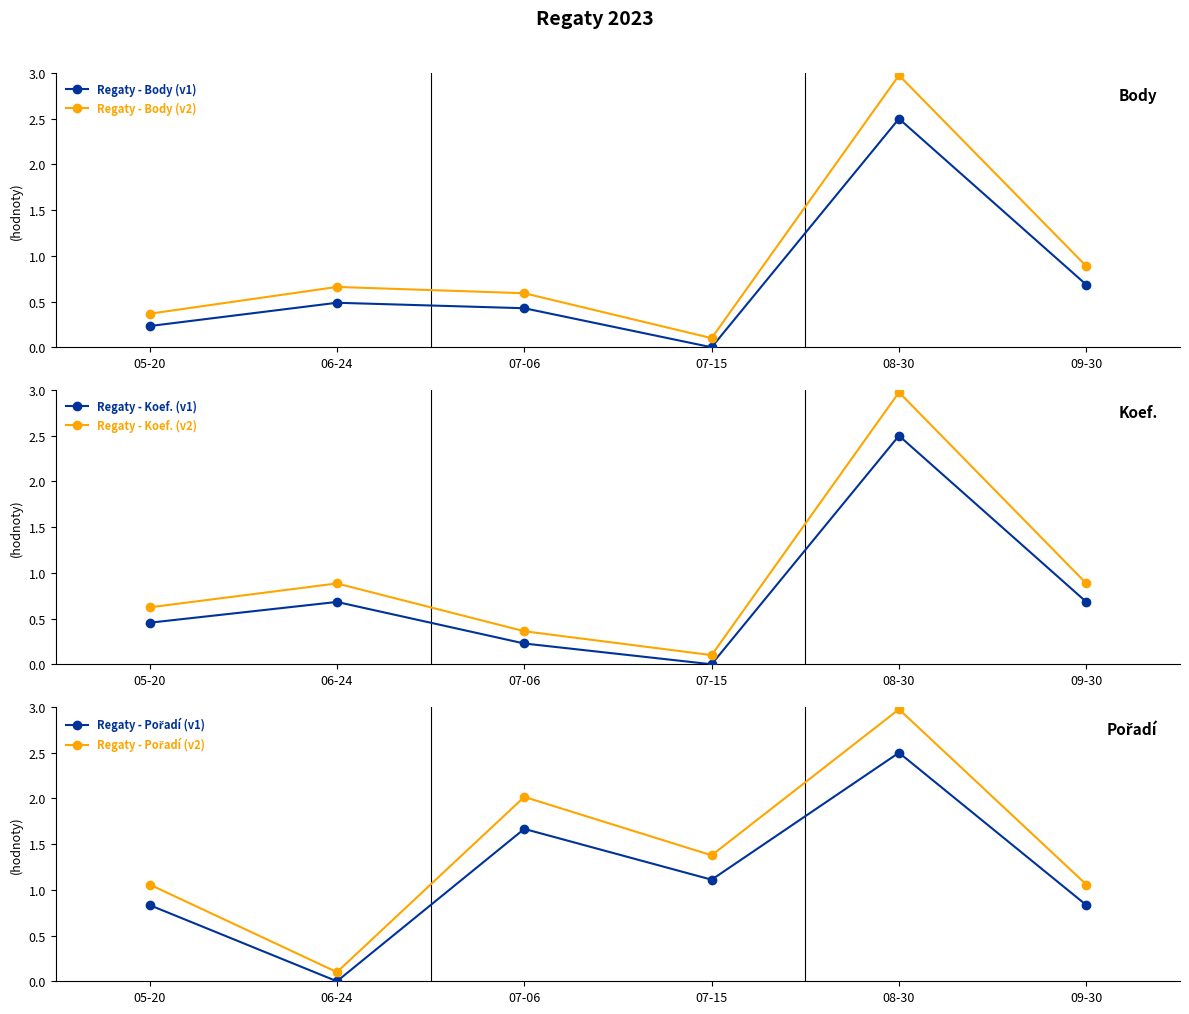

Count the number of data series in this chart.

6